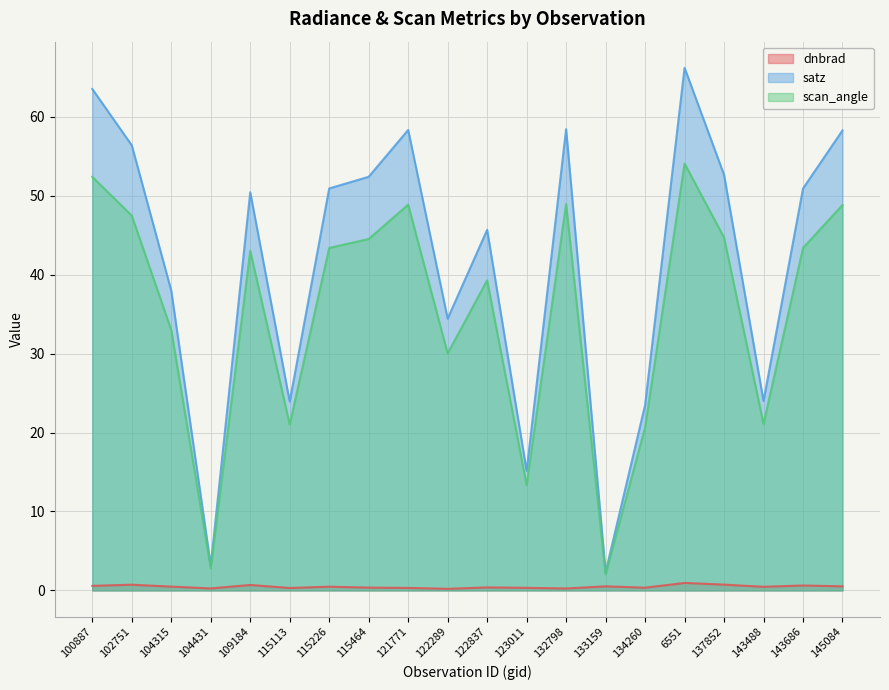

What is the label of the 7th point from the left?

115226